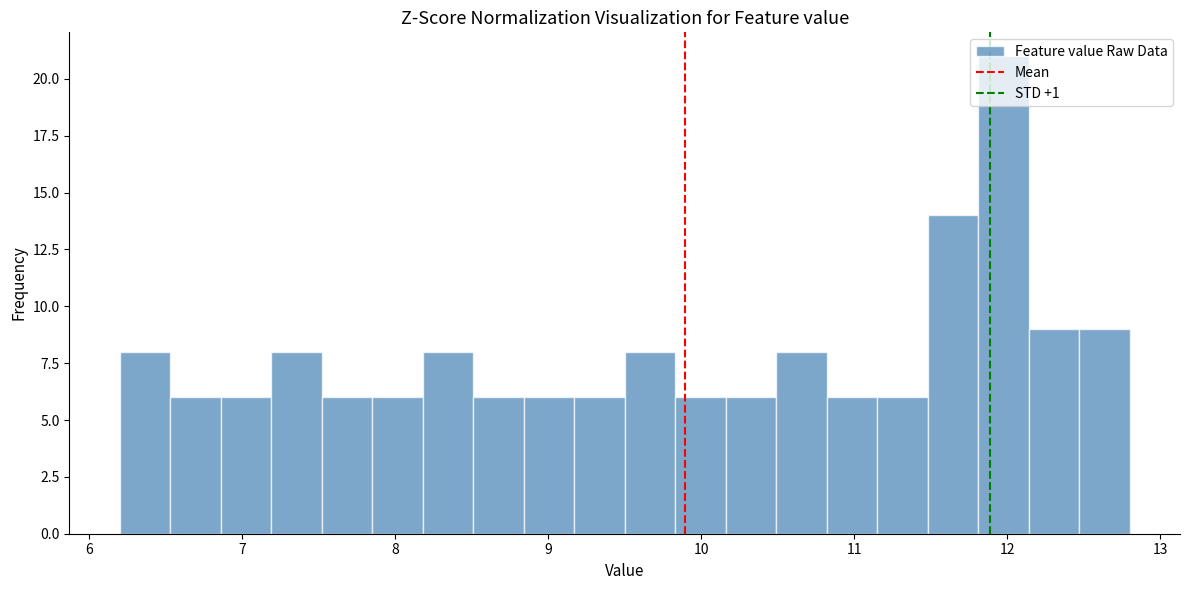

Around what value on the x-axis is the tallest bar? Give the approximate position of its centre, as read against the axis.

12.0